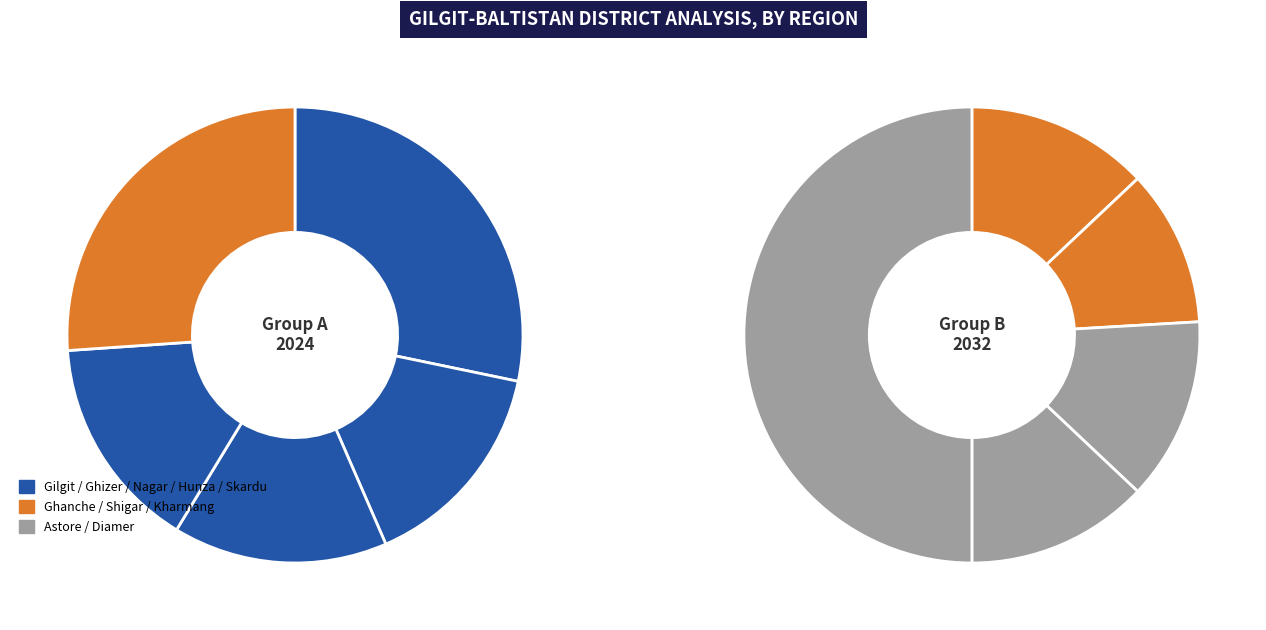

To the nearest percent, what is the average slice percentage?

10%